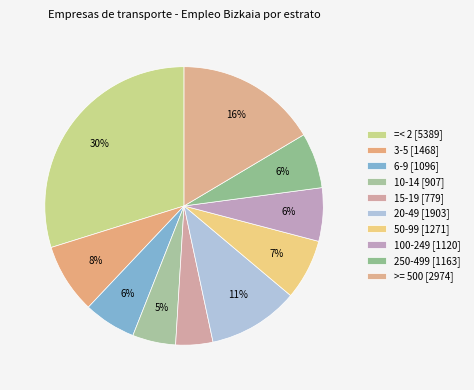

To the nearest percent, what portion does 20-49 represent?

11%